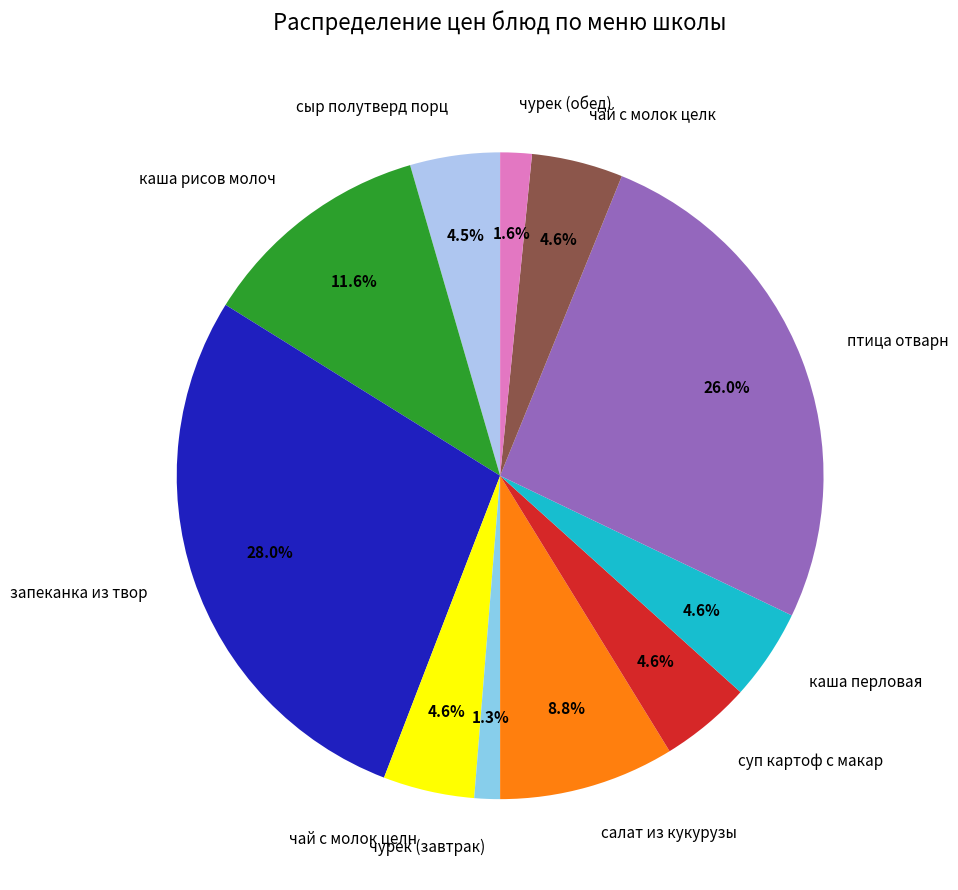

How much of the chart is everything except каша перловая?

95.4%